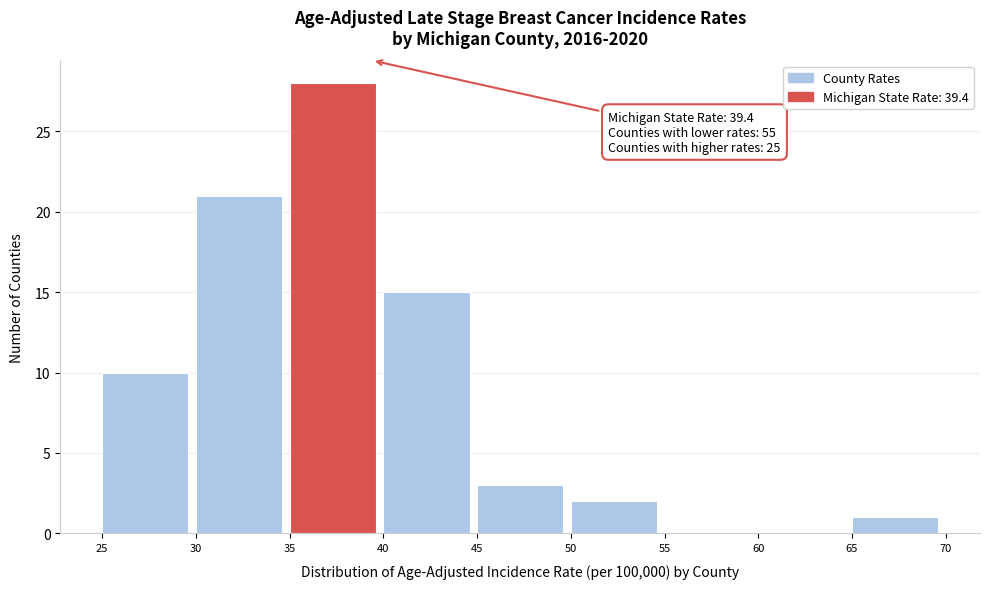

Which range on the x-axis has the tallest bar?

35 to 40